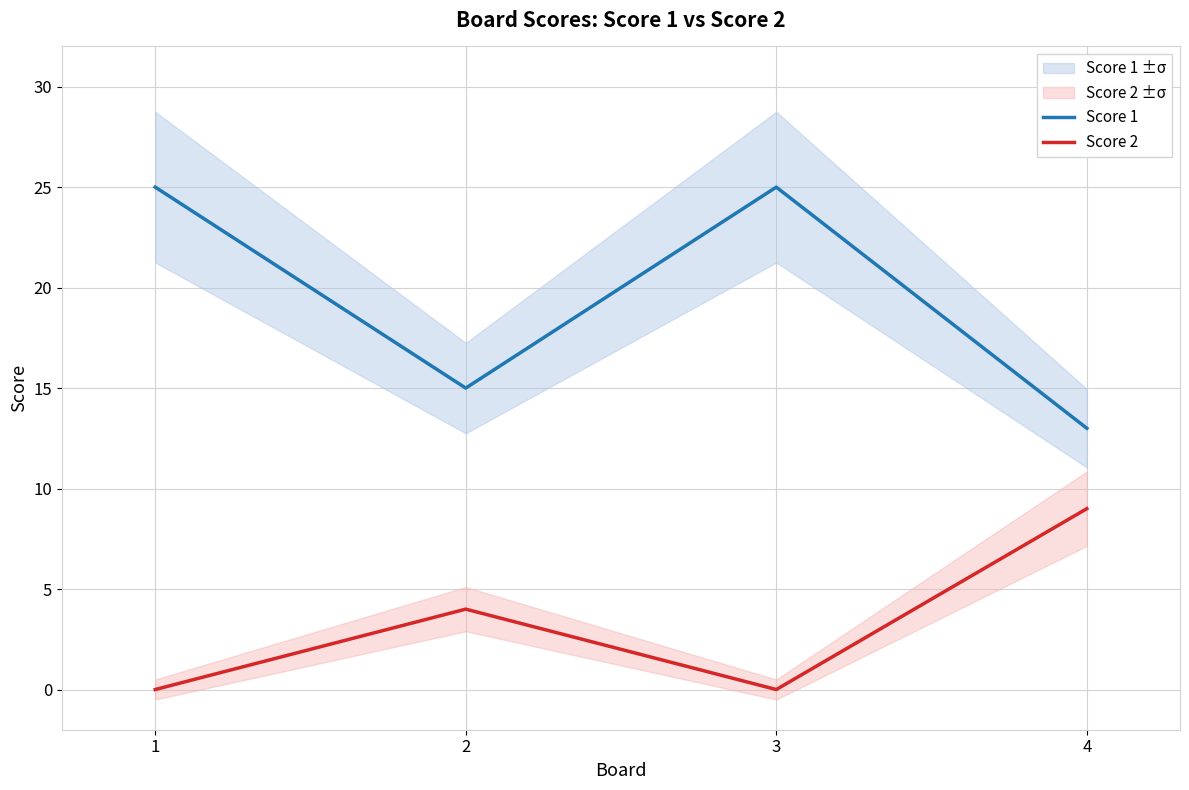

True or false: Score 2 has more than 0 points higher than both neighbors.

True